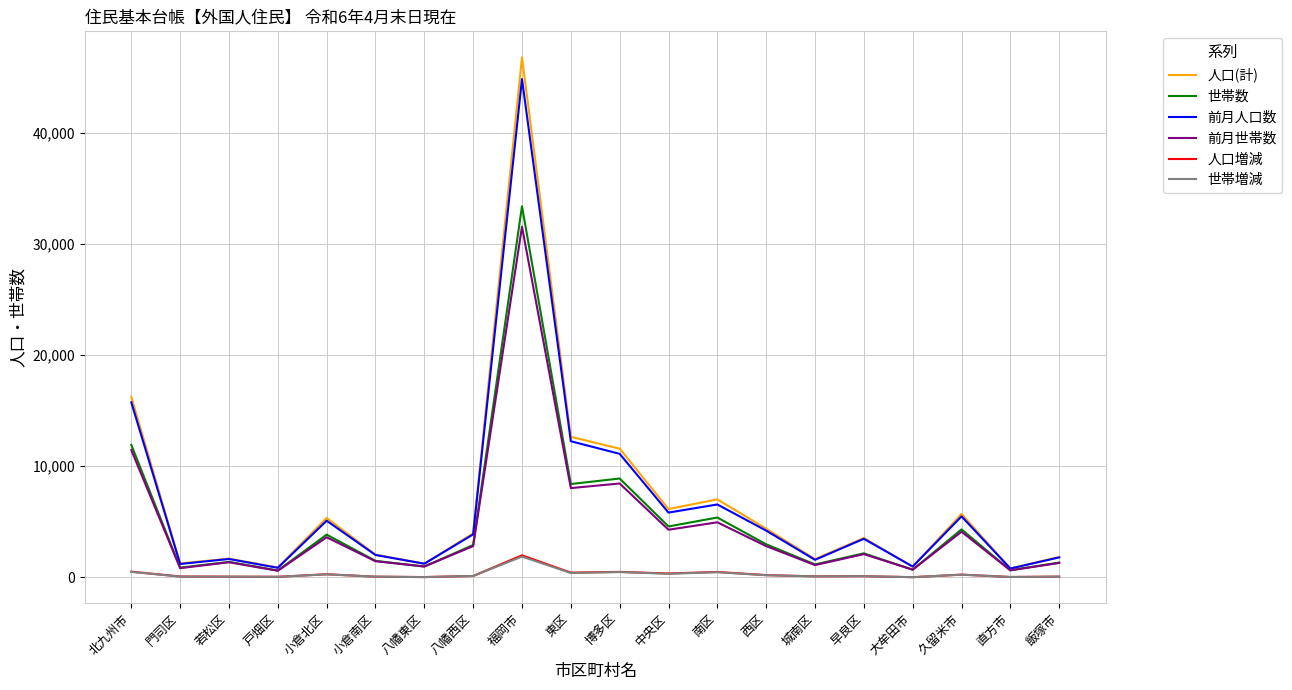

At which category does the chart reach its peak across all series?

福岡市